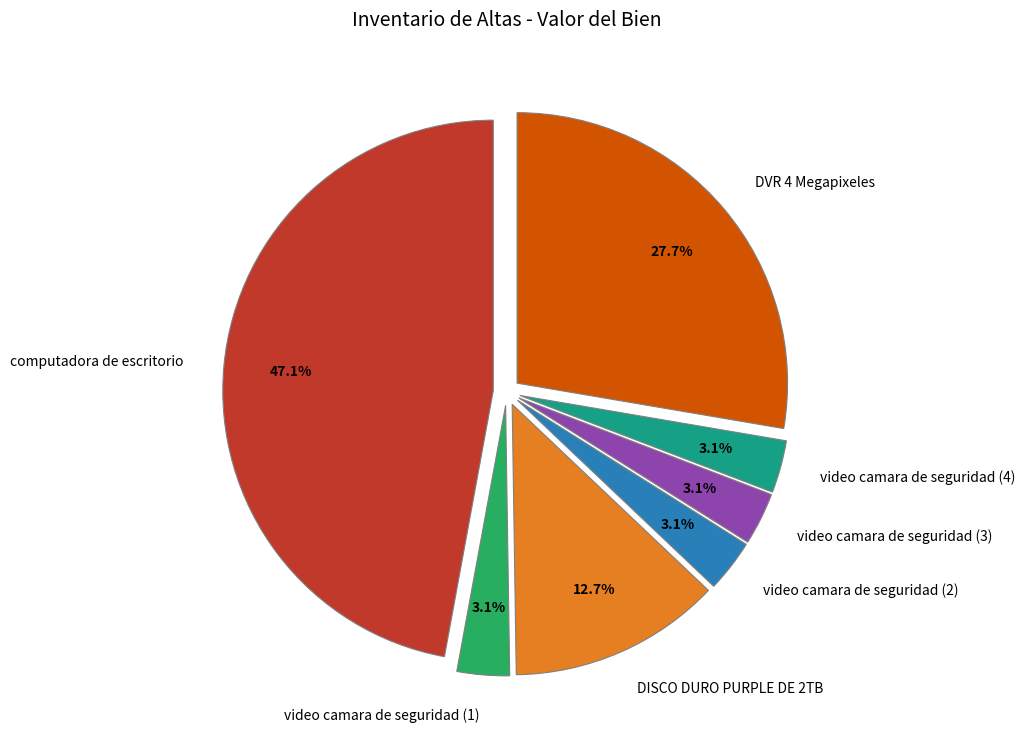

True or false: DISCO DURO PURPLE DE 2TB accounts for 7% of the total.

False